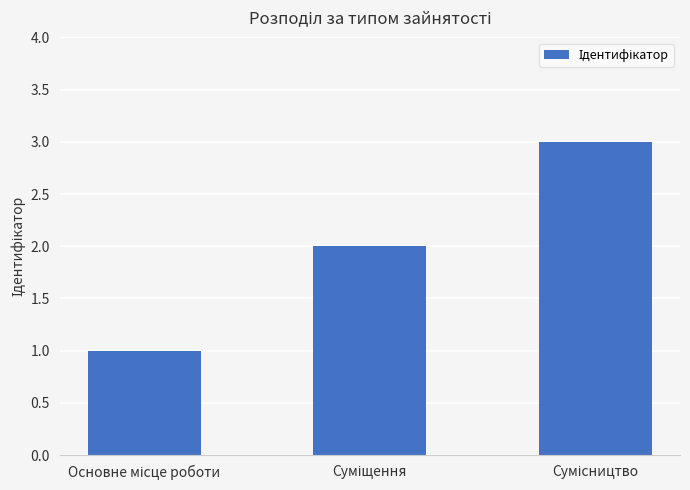

How many bars are there in total?

3